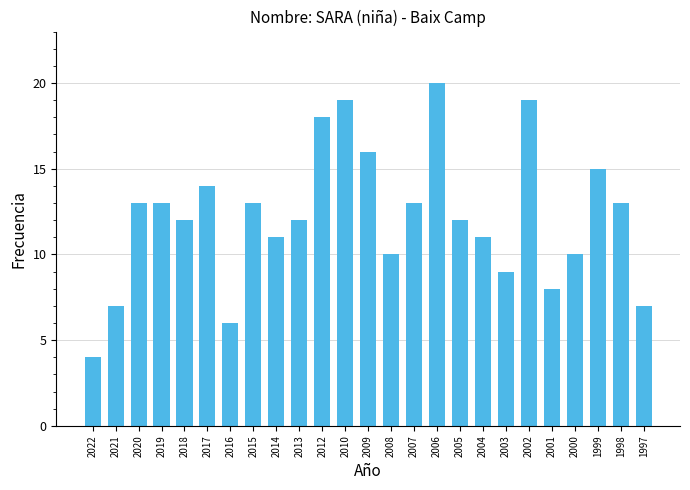

What is the difference between the maximum and minimum values?

16